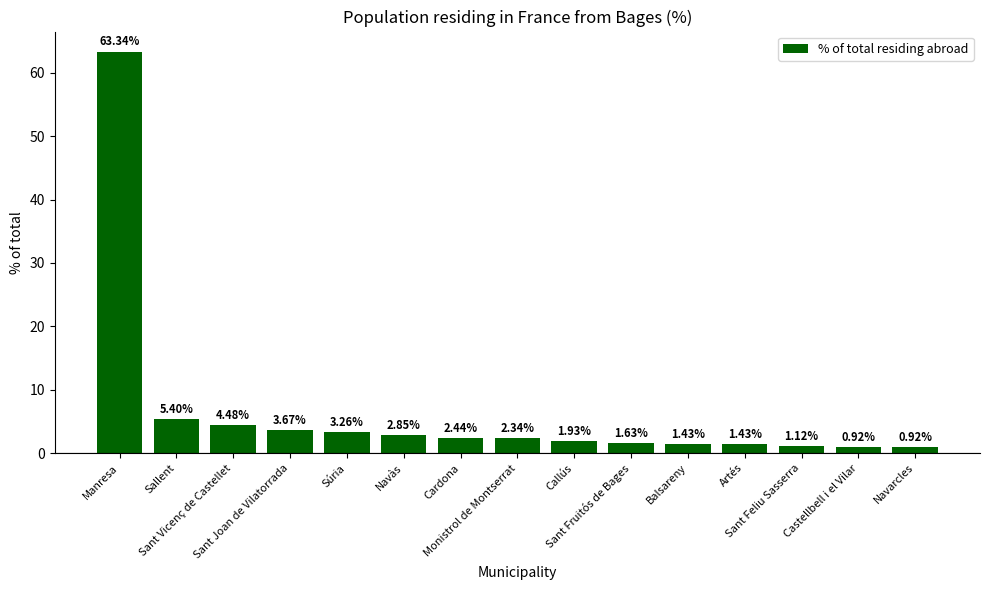

What is the average value?

6.5